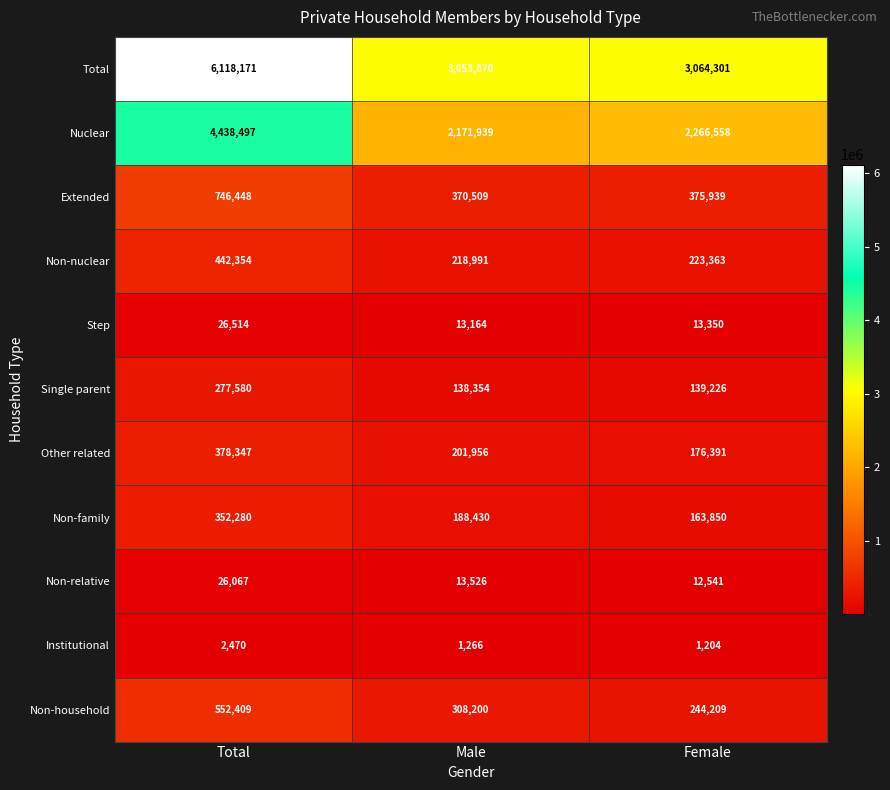

Which series changed the most between Total and Male?

Total